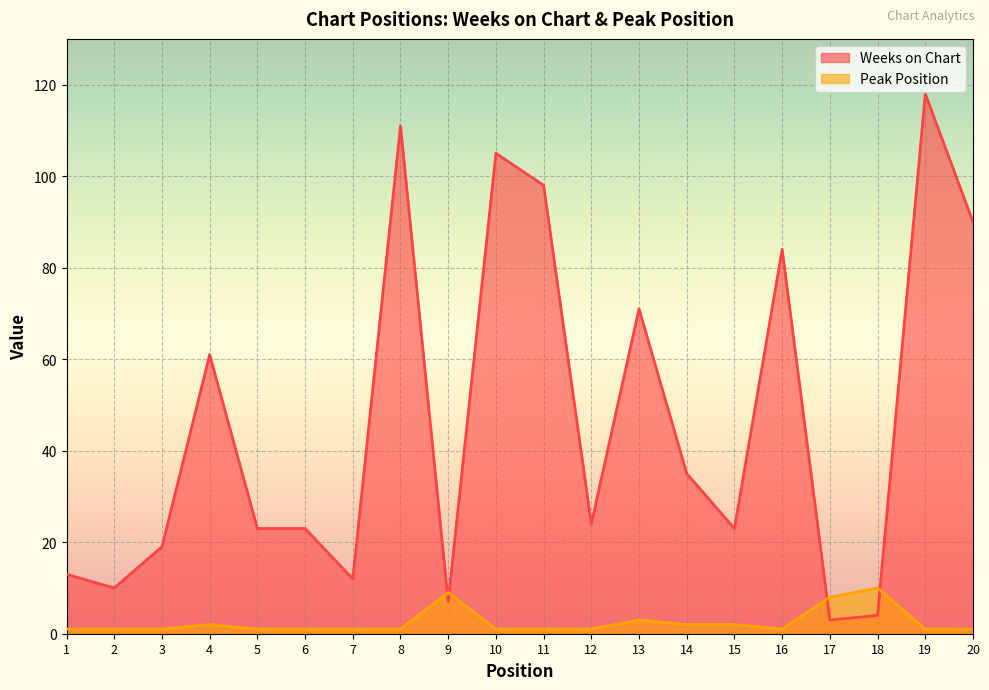

Which series changed the most between 9 and 14?

Weeks on Chart